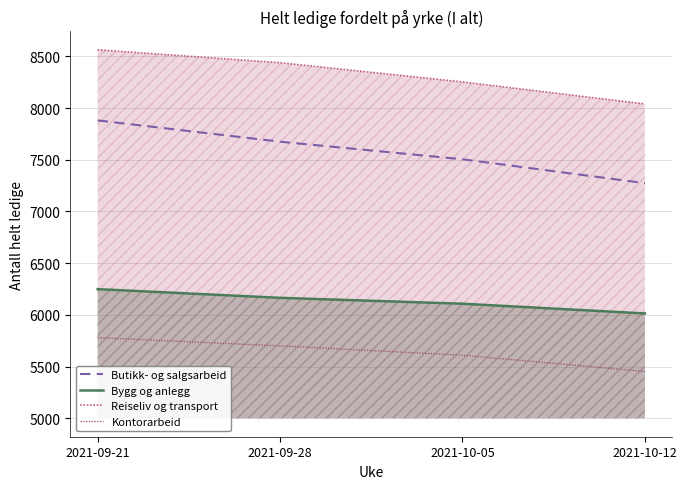

Reading left to right, transcribe all the data shown in this chart.

Butikk- og salgsarbeid: 7881	7675	7505	7274
Bygg og anlegg: 6249	6165	6108	6014
Reiseliv og transport: 8564	8439	8253	8040
Kontorarbeid: 5780	5700	5610	5453